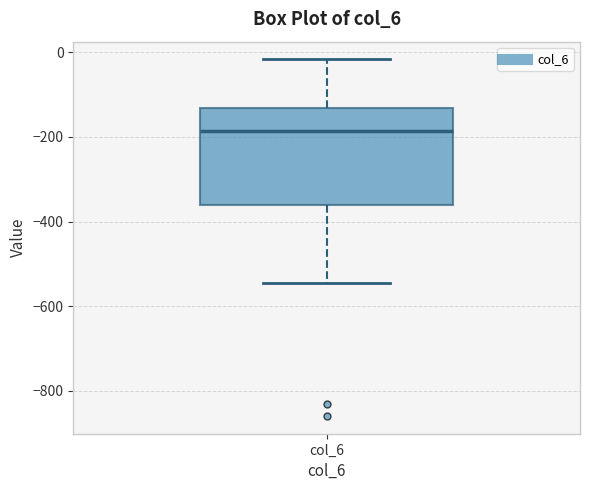

Where does the lower whisker of the box for col_6 end on the y-axis? The values are not printed on the chart, so give them approximately, as read against the axis.

-540